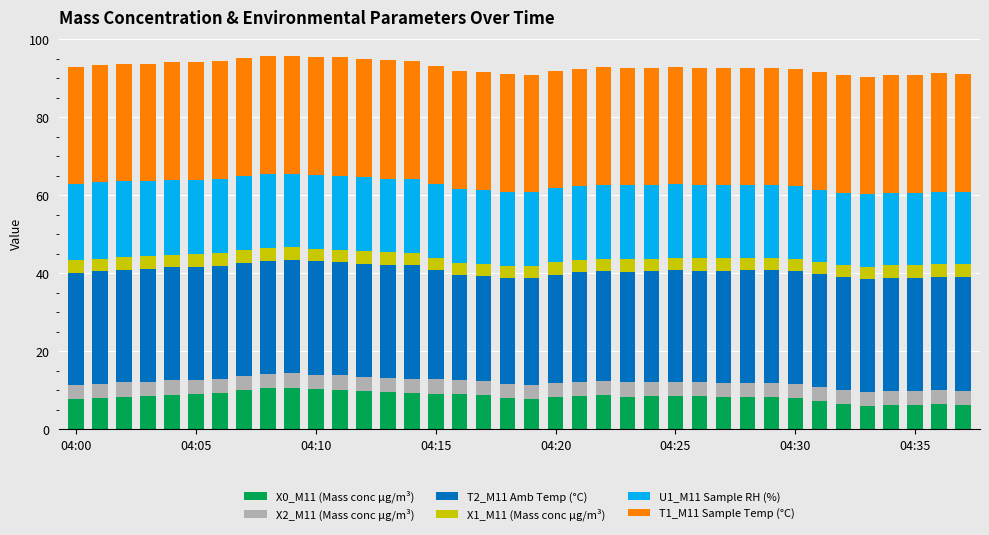

What is the minimum value for X0_M11 (Mass conc μg/m³)?

5.9